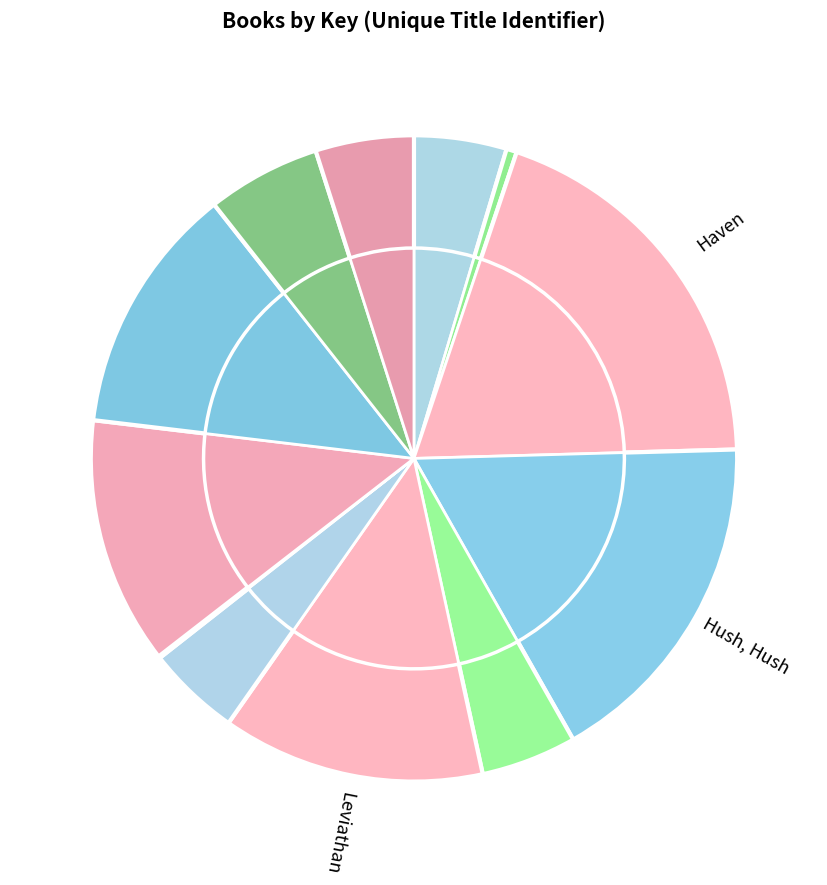

To the nearest percent, what portion does Can't Get There from Here represent?

1%